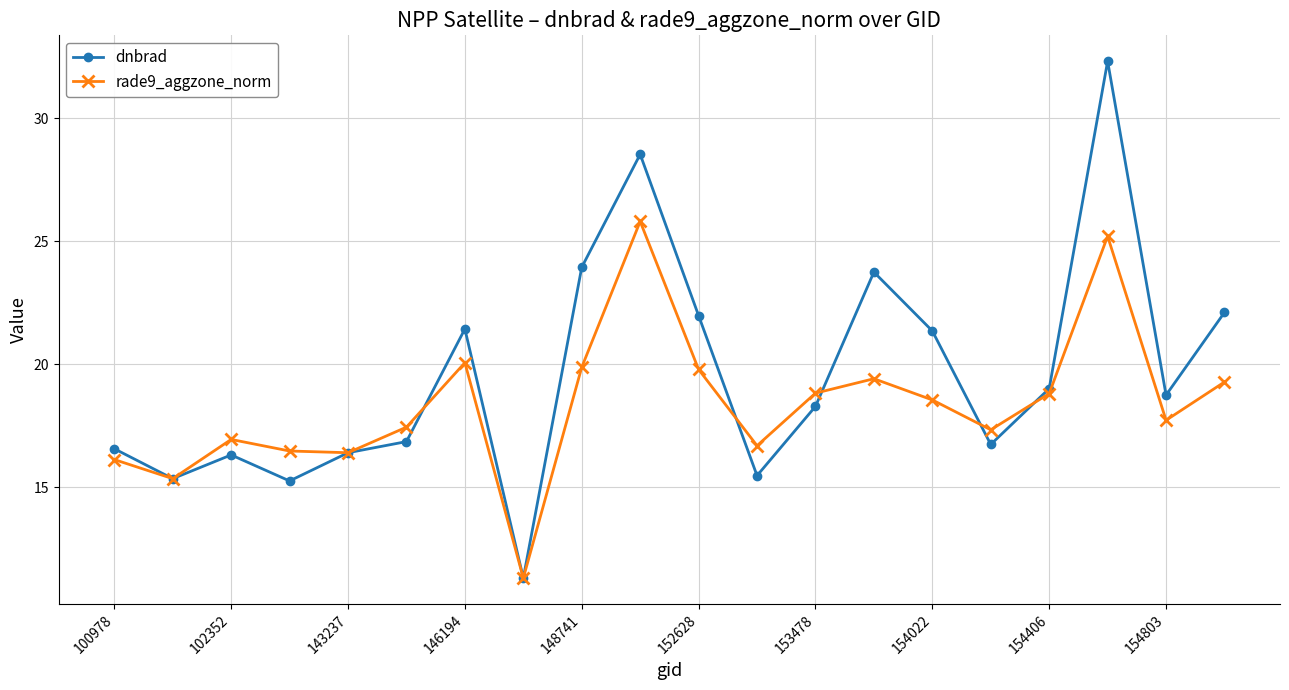

What is the difference between the maximum and second lowest values in the rade9_aggzone_norm series?

10.5